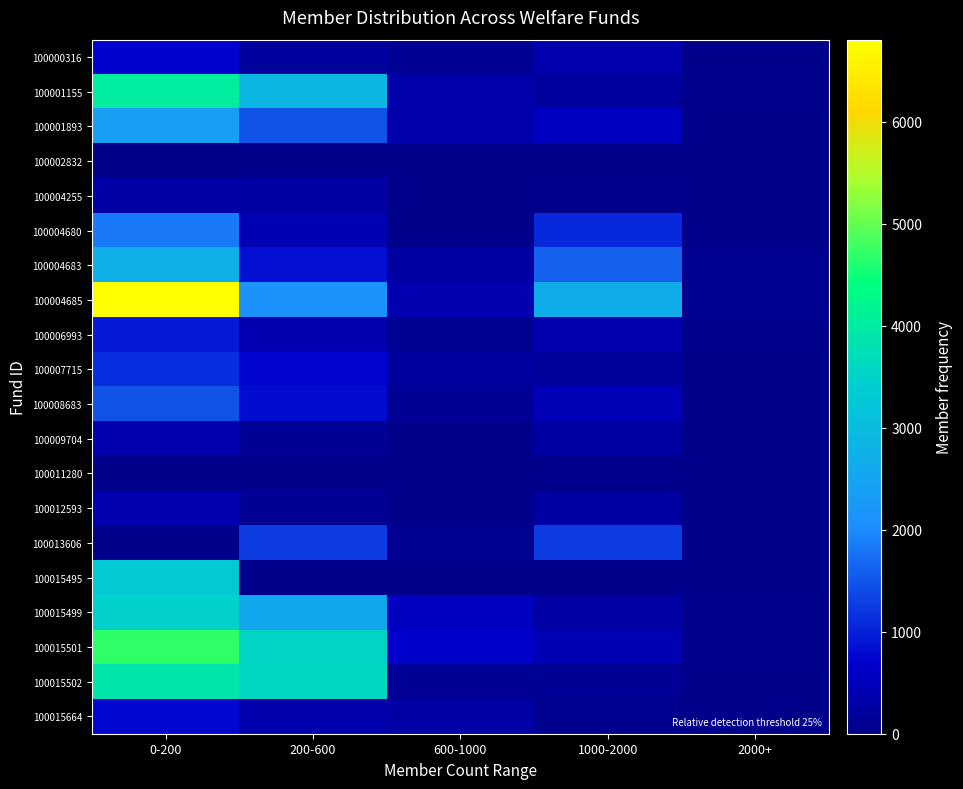

Which series has the largest range (max minus min)?

100004685